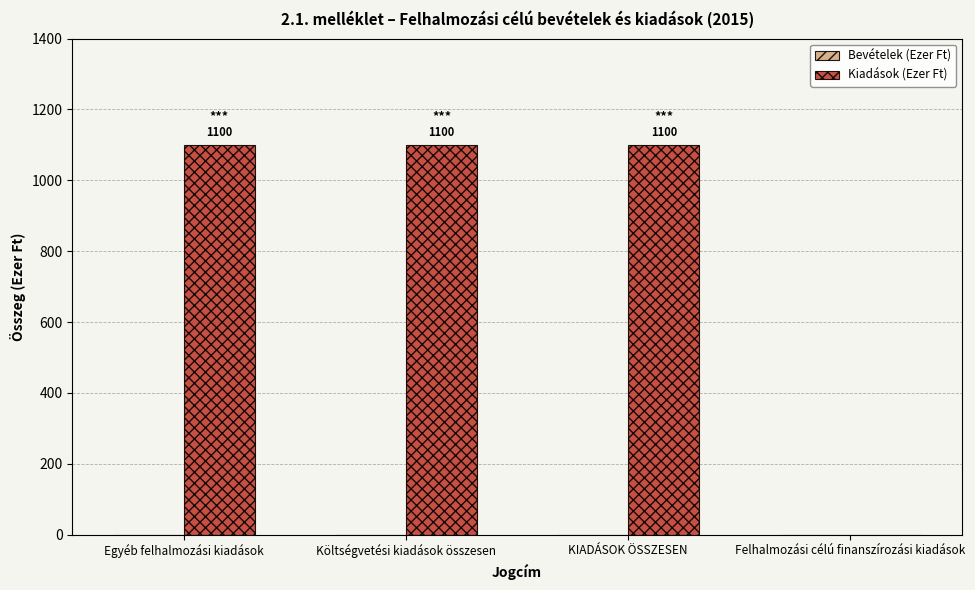

What is the change in value from KIADÁSOK ÖSSZESEN to Felhalmozási célú finanszírozási kiadások?

-1100